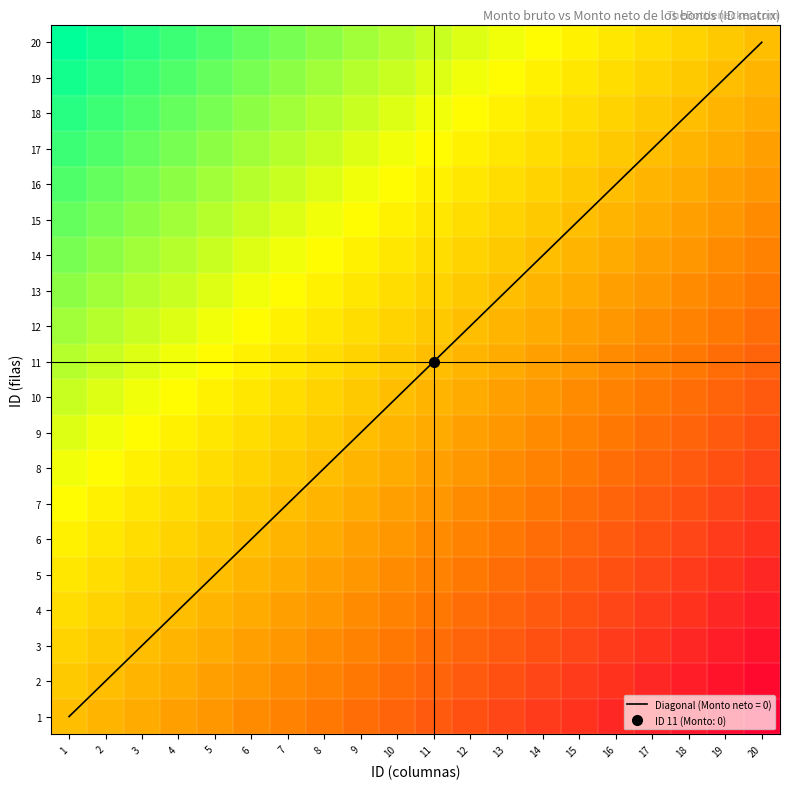

Which category has the lowest value in the 8 series?

20